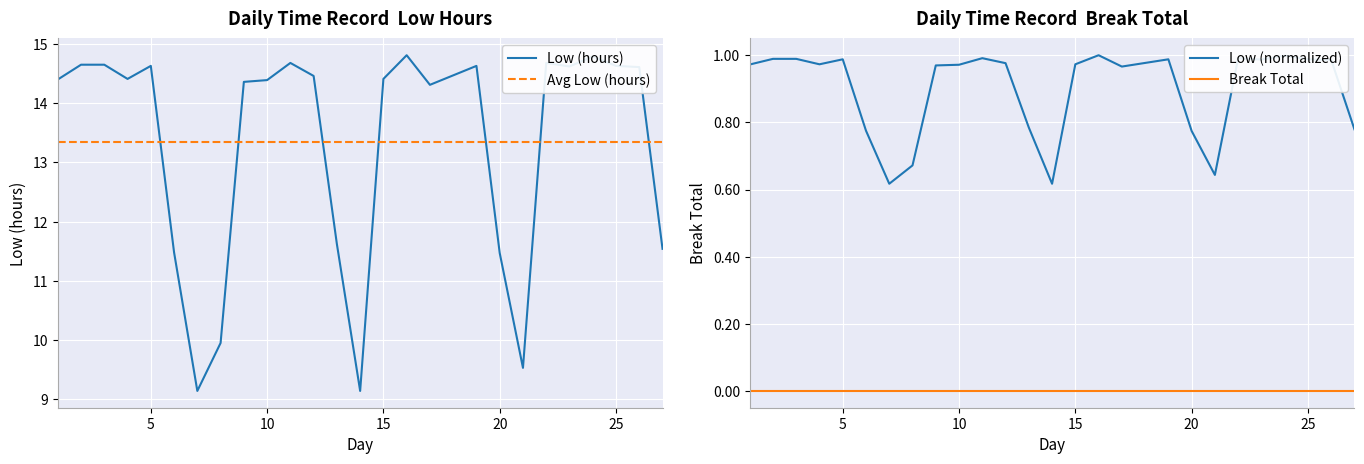

Is it true that Avg Low (hours) equals 13.4 at 20?

True